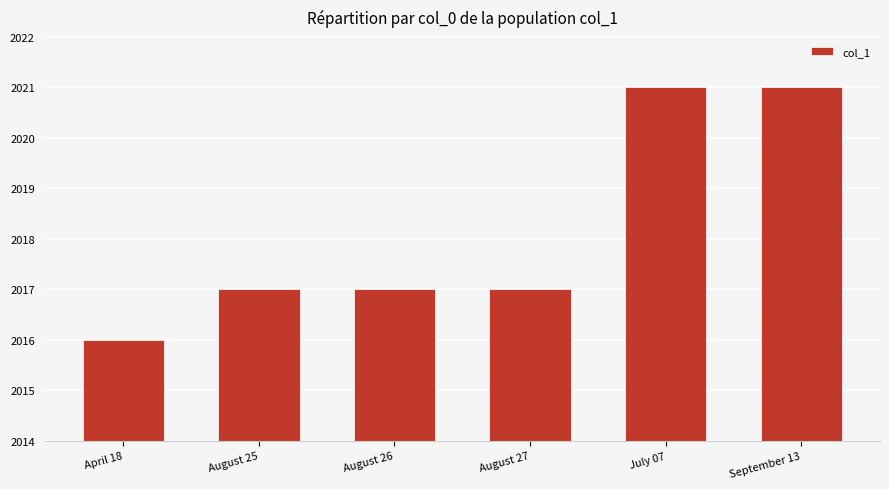

What is the ratio of the value at August 27 to the value at August 25?

1.0